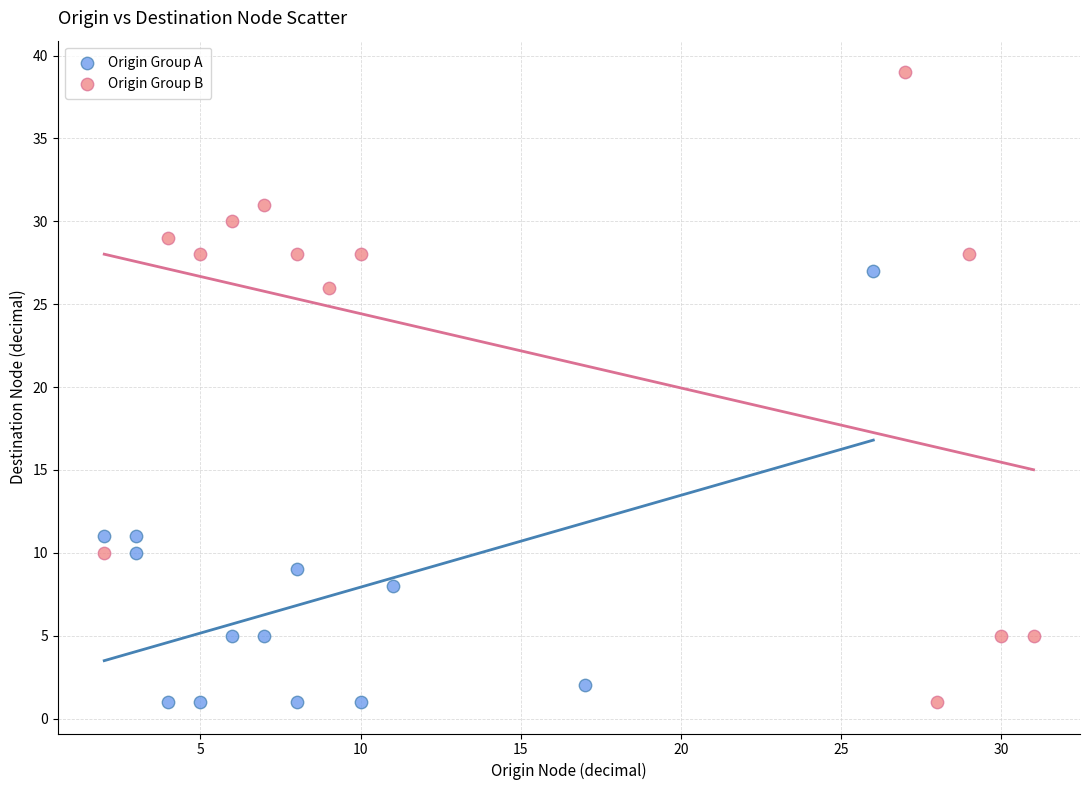

What are all the series names shown in the legend?

Origin Group A, Origin Group B